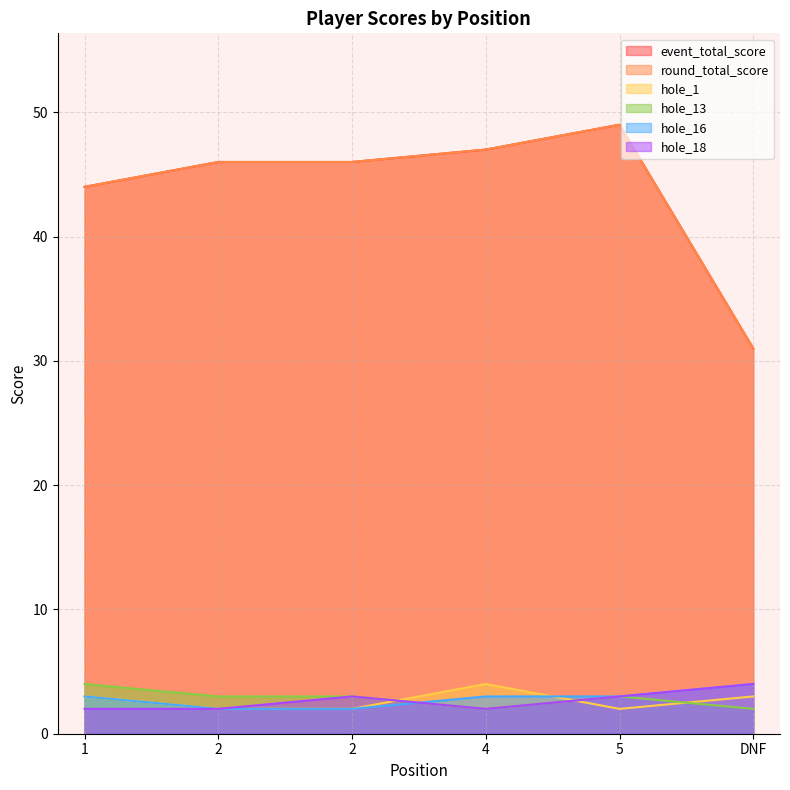

After their last crossing, which series has the higher values: hole_16 or hole_18?

hole_16